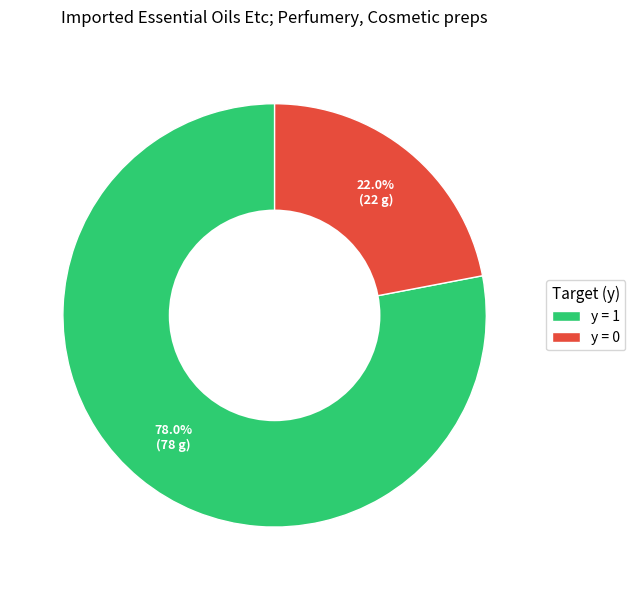

Approximately how many times larger is the value at y = 1 compared to y = 0?

3.5